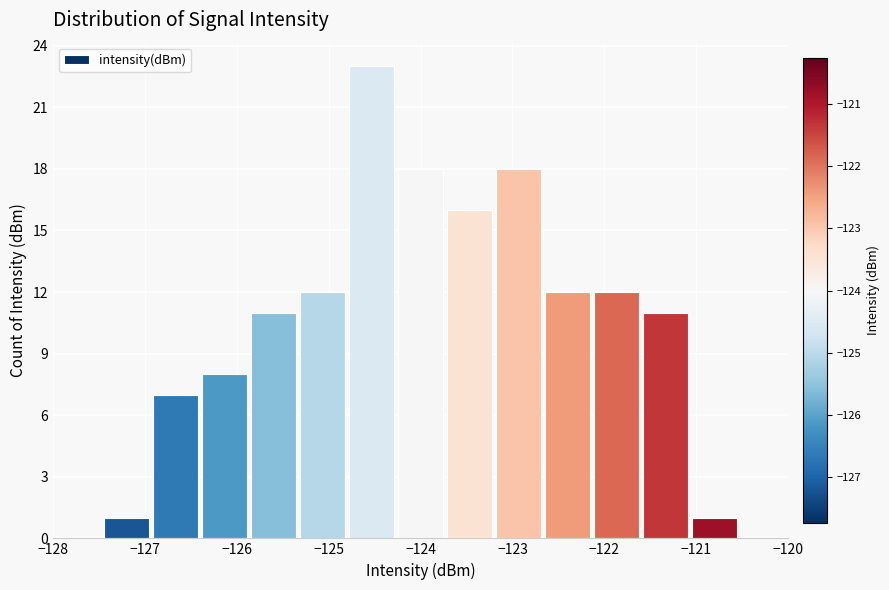

Reading left to right, transcribe this chart: for each bar, give the range it covers on the x-axis and its height. Neither the bar edges nor the heights are printed on the chart, so give them approximately, as read against the axes.

-128.0 to -127.5: 0
-127.5 to -126.9: 1
-126.9 to -126.4: 7
-126.4 to -125.9: 8
-125.9 to -125.3: 11
-125.3 to -124.8: 12
-124.8 to -124.3: 23
-124.3 to -123.7: 18
-123.7 to -123.2: 16
-123.2 to -122.7: 18
-122.7 to -122.1: 12
-122.1 to -121.6: 12
-121.6 to -121.1: 11
-121.1 to -120.5: 1
-120.5 to -120.0: 0